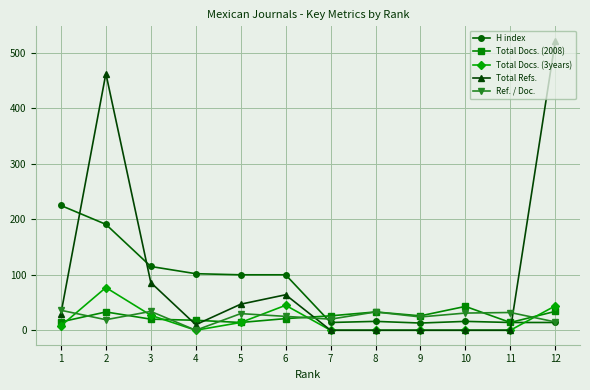

Which category has the highest value in the Total Refs. series?

12